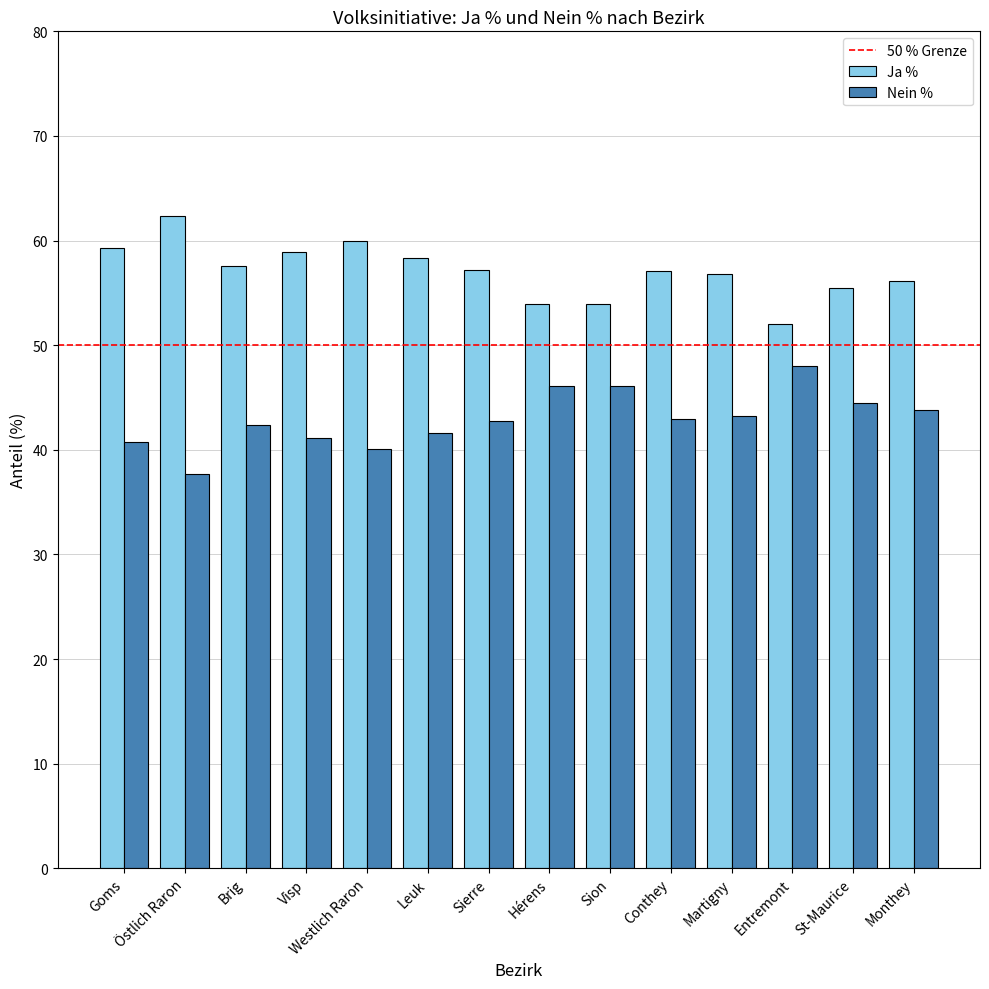

Which series has the largest total across all categories?

Ja %